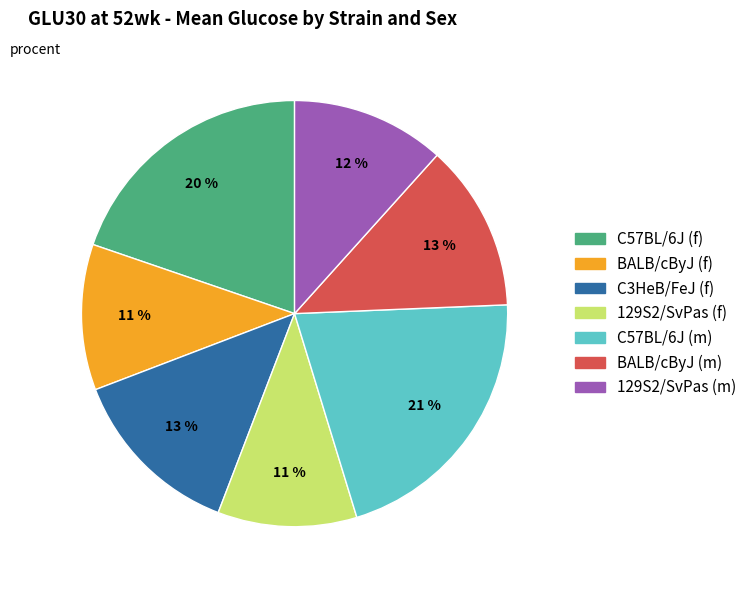

True or false: 129S2/SvPas (m) accounts for 12% of the total.

True